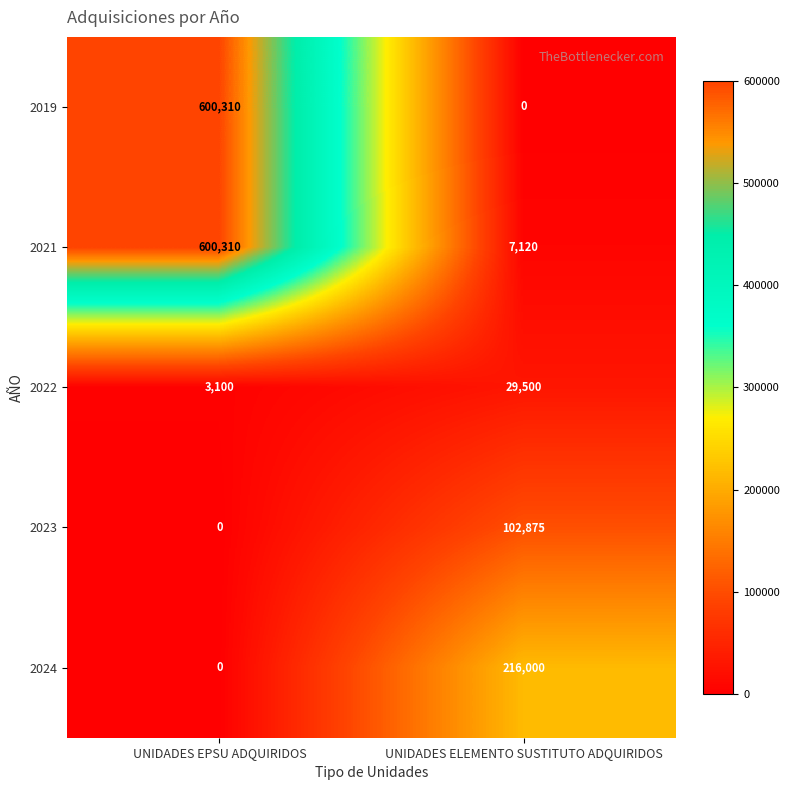

At UNIDADES ELEMENTO SUSTITUTO ADQUIRIDOS, list the series in order from largest to smallest.

2024, 2023, 2022, 2021, 2019